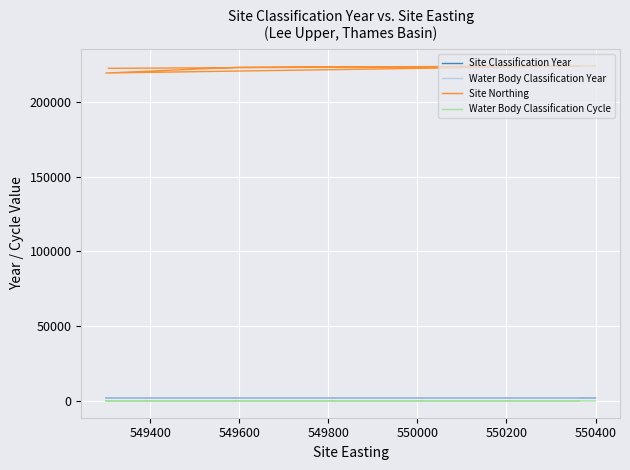

Rank the series by their maximum value, from highest to lowest.

Site Northing, Site Classification Year, Water Body Classification Year, Water Body Classification Cycle